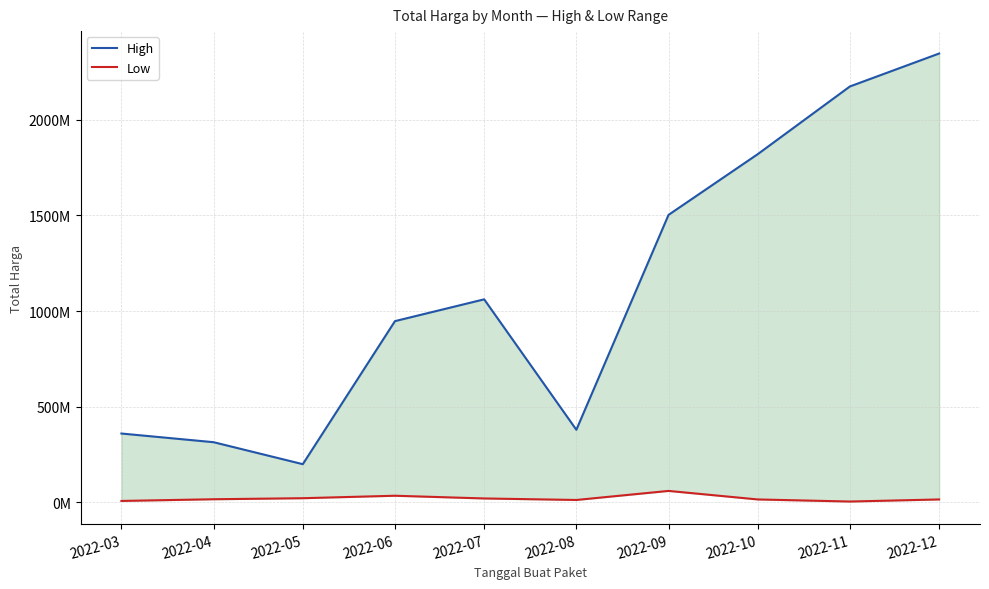

Reading right to left, extract all data points from this chart.

High: 2346755000	2174549000	1820441000	1502912000	379075000	1061266000	947278000	199200000	314121780	359500000
Low: 14750000	3825000	14750000	59375000	12000000	19950000	34132505	21231000	15787200	6936000